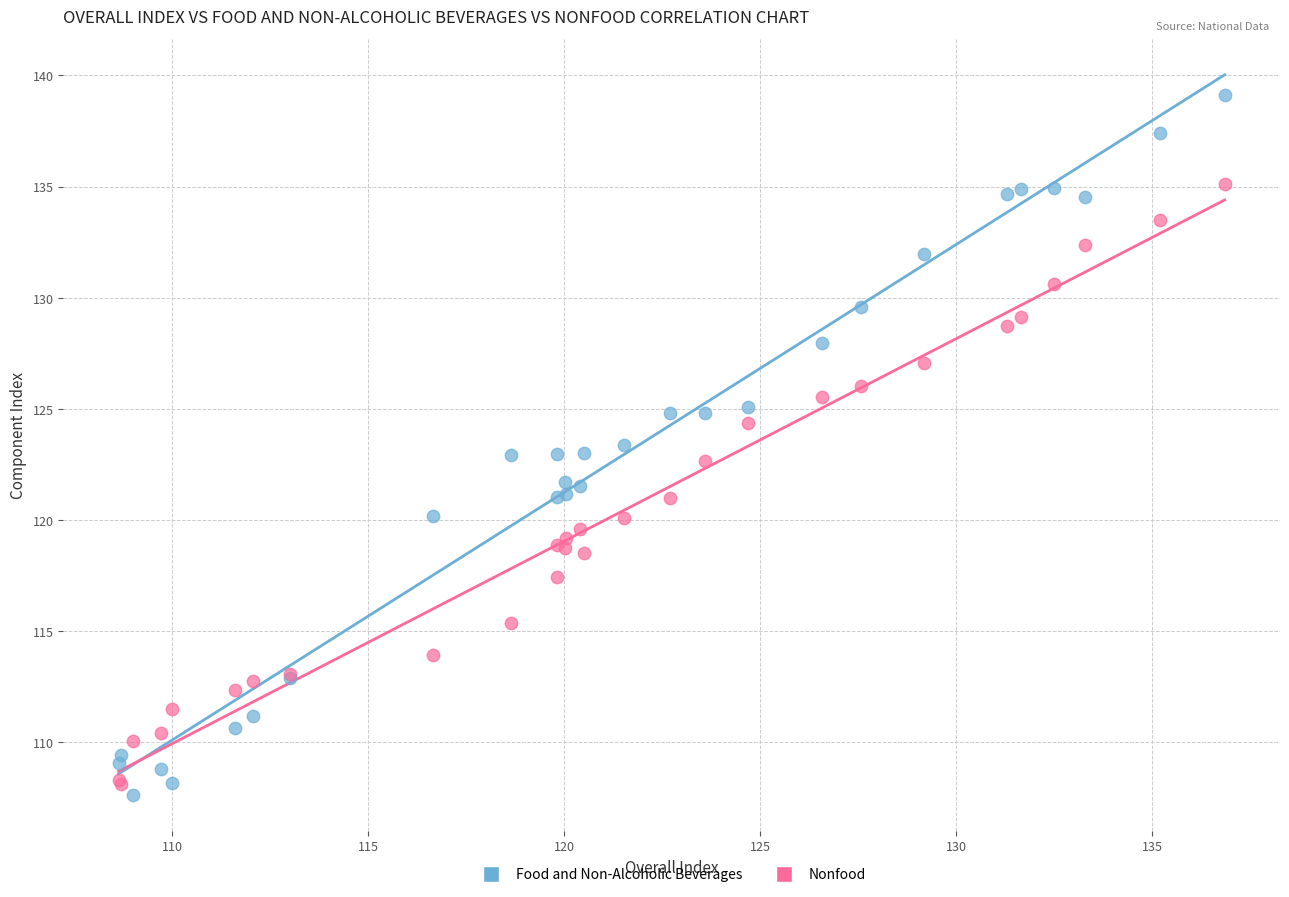

Which series contains the highest Y value?

Food and Non-Alcoholic Beverages